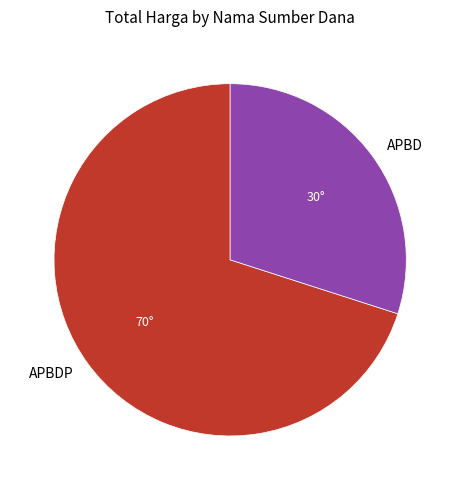

Is the sum of APBD and APBDP greater than half?

Yes